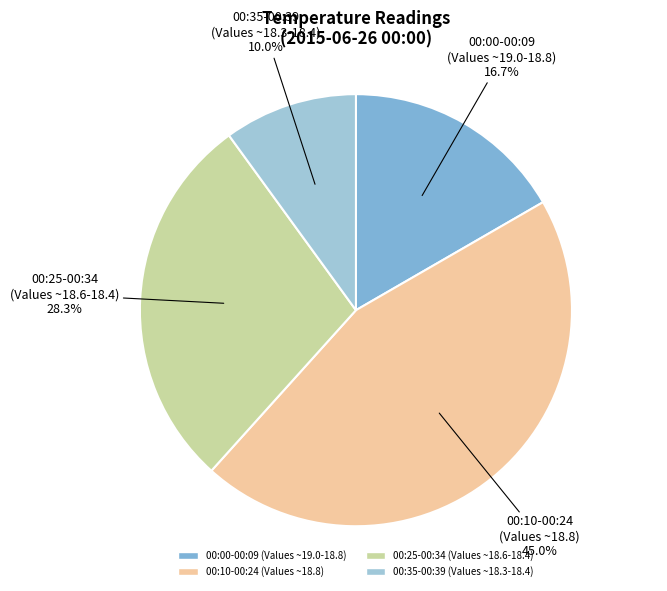

Is there any slice that represents more than half of the pie?

No